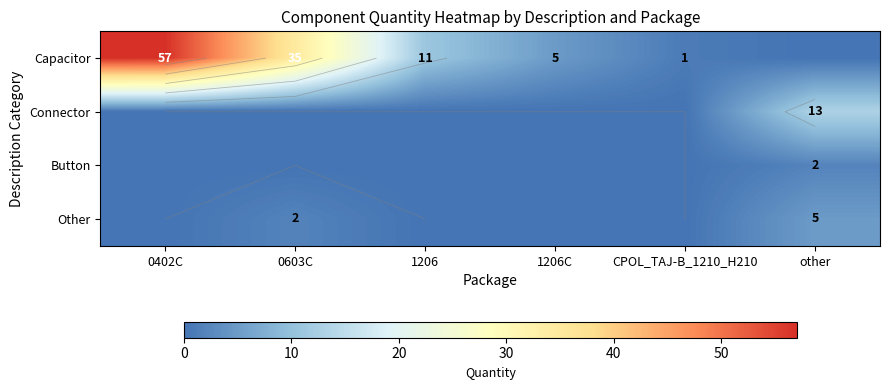

Which series has the largest total across all categories?

Capacitor